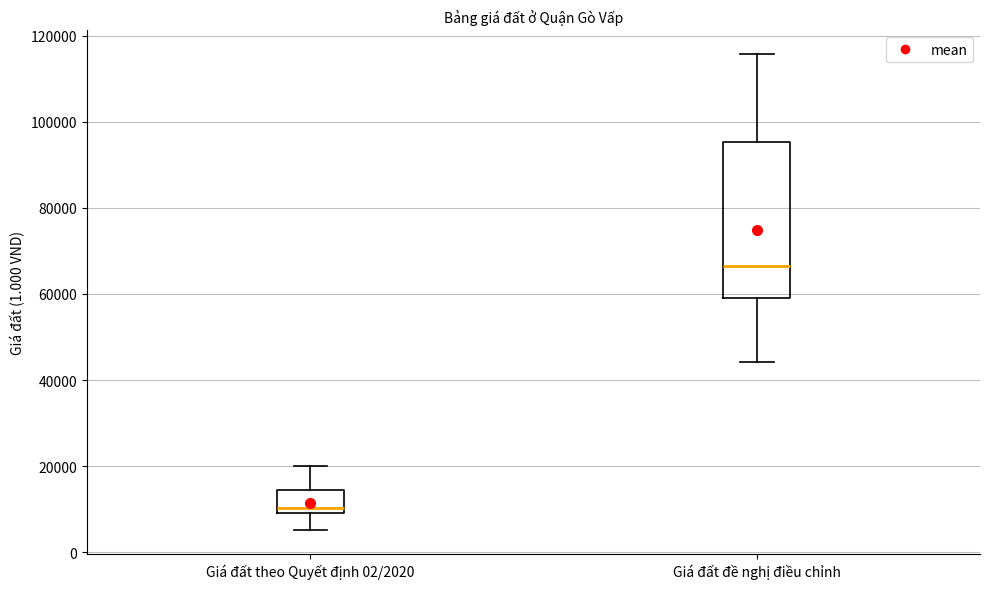

Reading left to right, read every box against the y-axis: the position of its median line, the range the box covers, and the ends of its whiskers. The values are not printed on the chart, so give them approximately, as read against the axis.

Giá đất theo Quyết định 02/2020: median 10000 (just above the box's lower edge), box 10000 to 14000, whiskers 6000 to 20000
Giá đất đề nghị điều chỉnh: median 66000, box 60000 to 96000, whiskers 44000 to 116000